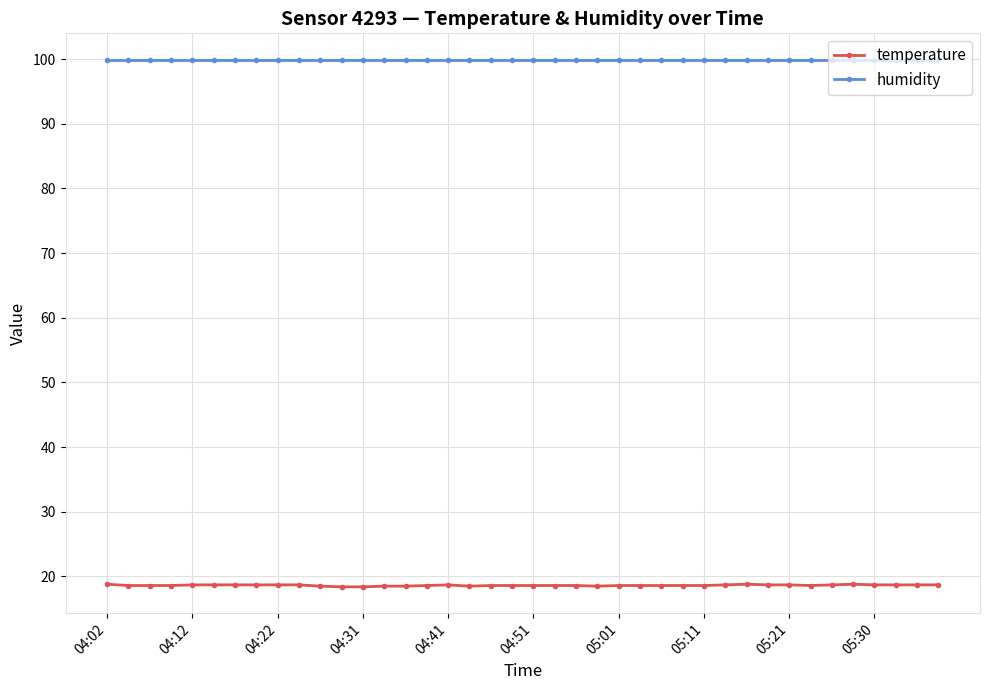

What is the minimum value shown in the chart?

18.4